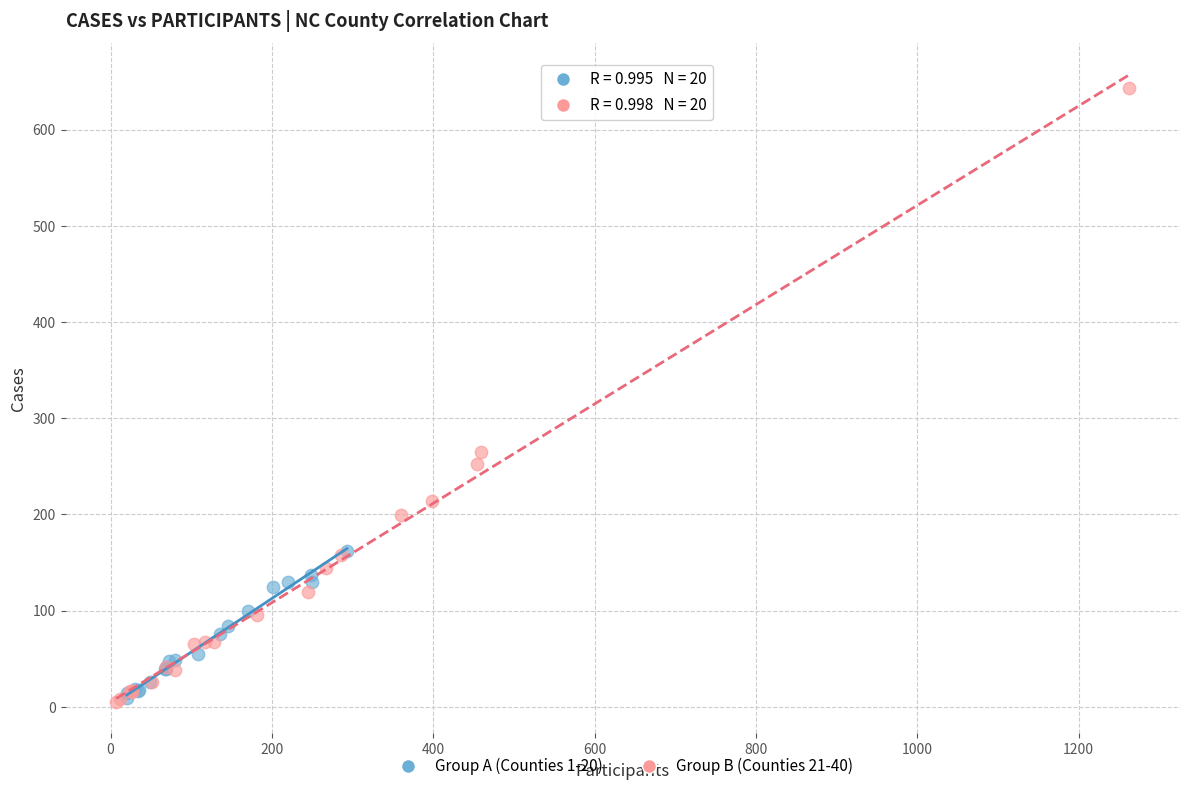

Which series contains the highest Y value?

Group B (Counties 21-40)